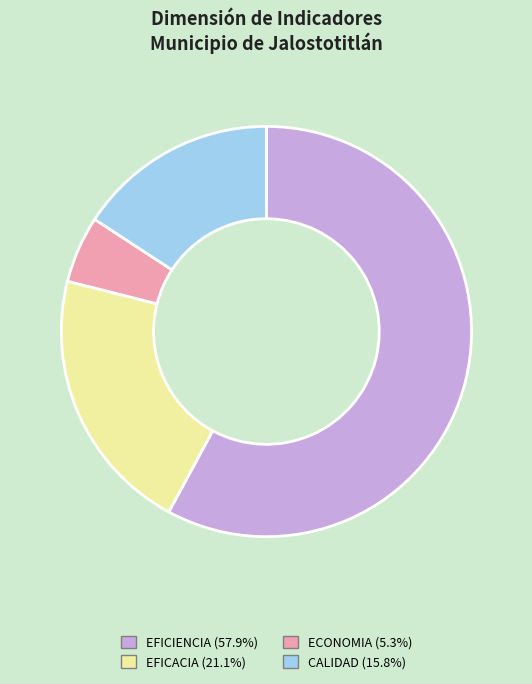

How many segments does this pie chart have?

4